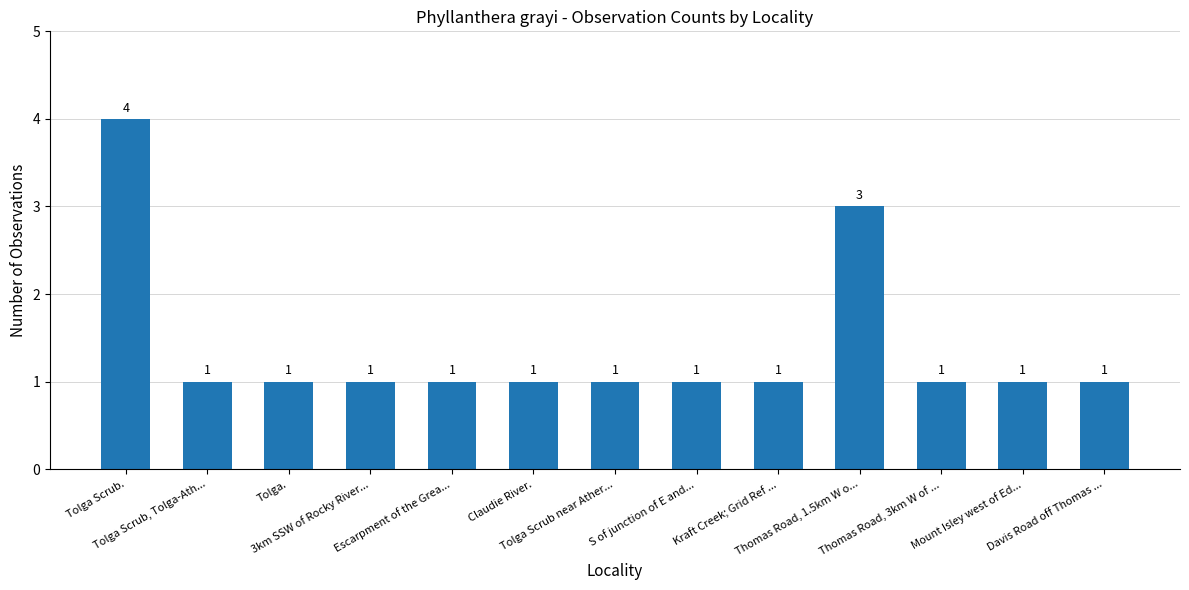

Count the values in the range 1 to 2.

11